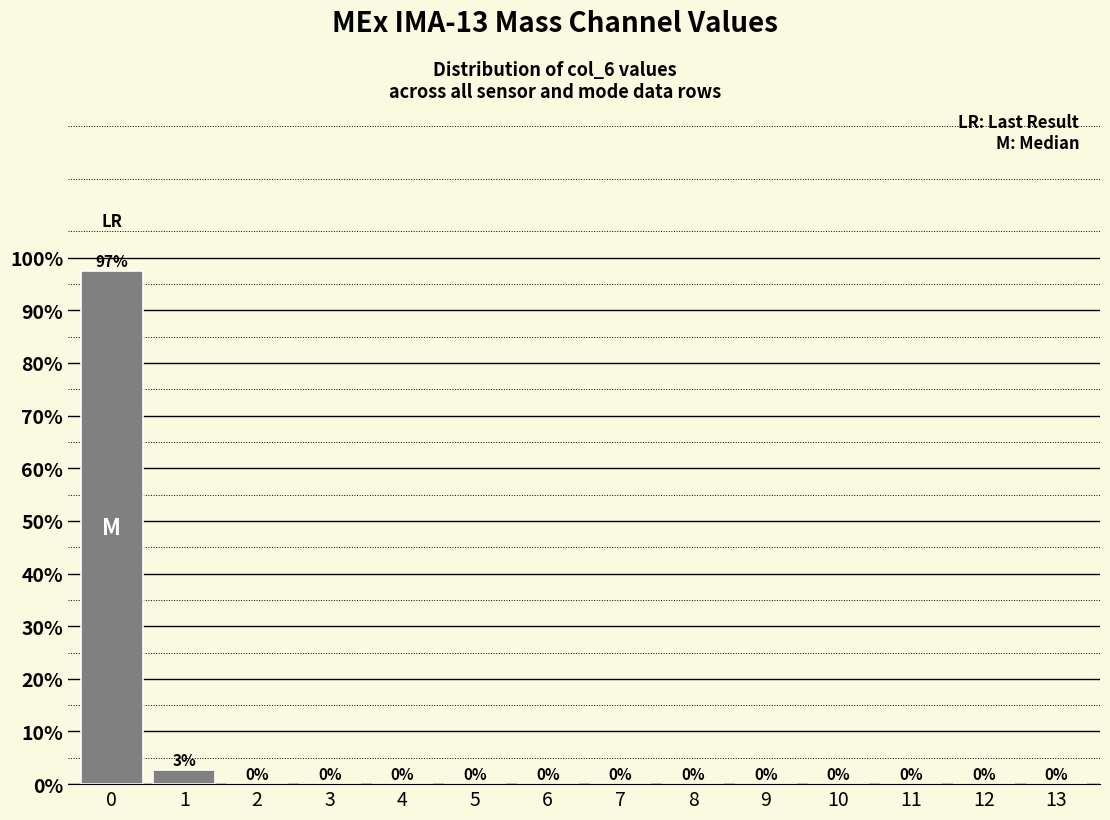

What is the greatest value displayed?

97.4